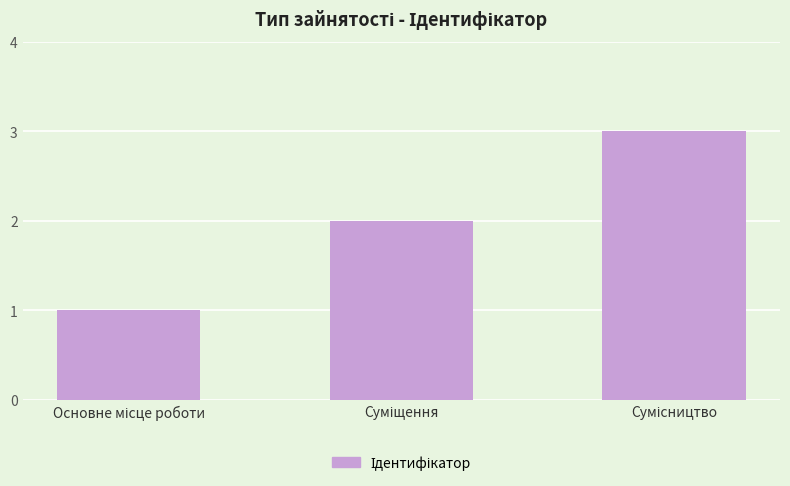

What is the greatest value displayed?

3